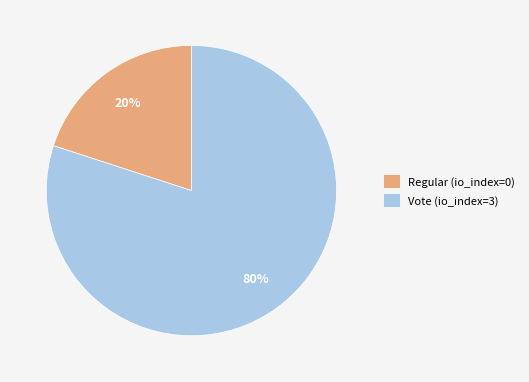

Which slice is the largest?

Vote